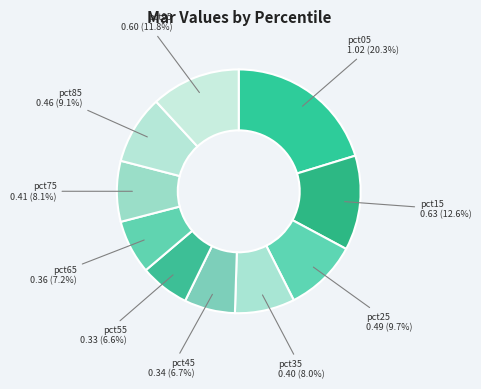

Which slice is the largest?

pct05